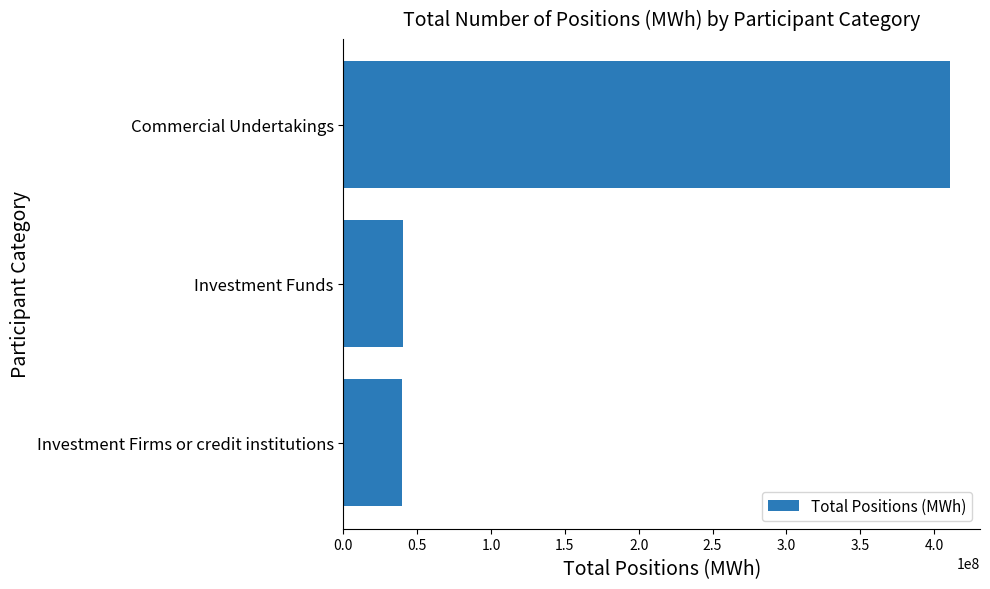

True or false: the data shows 410643604.4 at Commercial Undertakings.

True